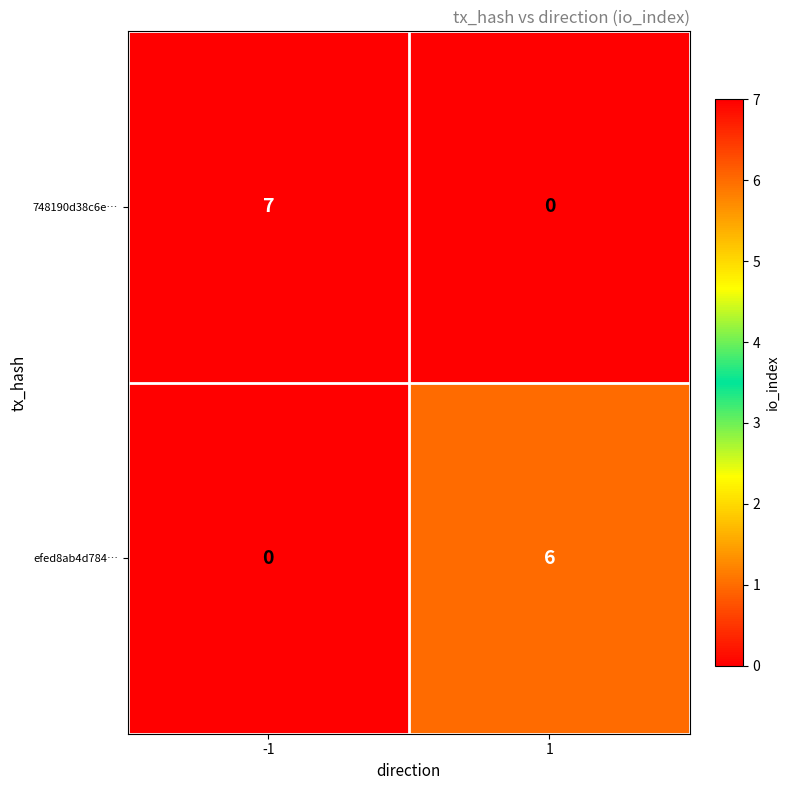

What is the total value across all series at 1?

6